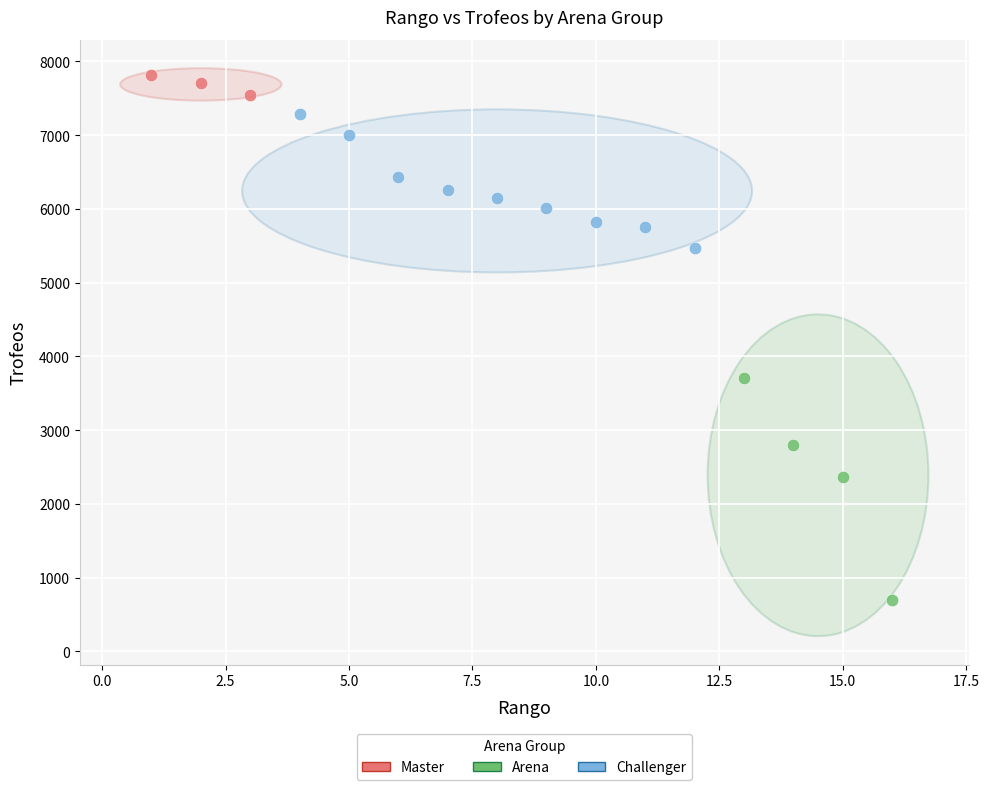

Which series has the largest Y range (max minus min)?

Arena